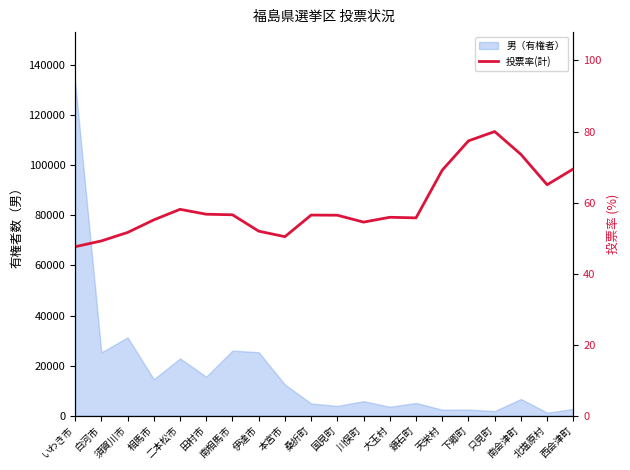

At which category does the data reach its first local peak?

二本松市